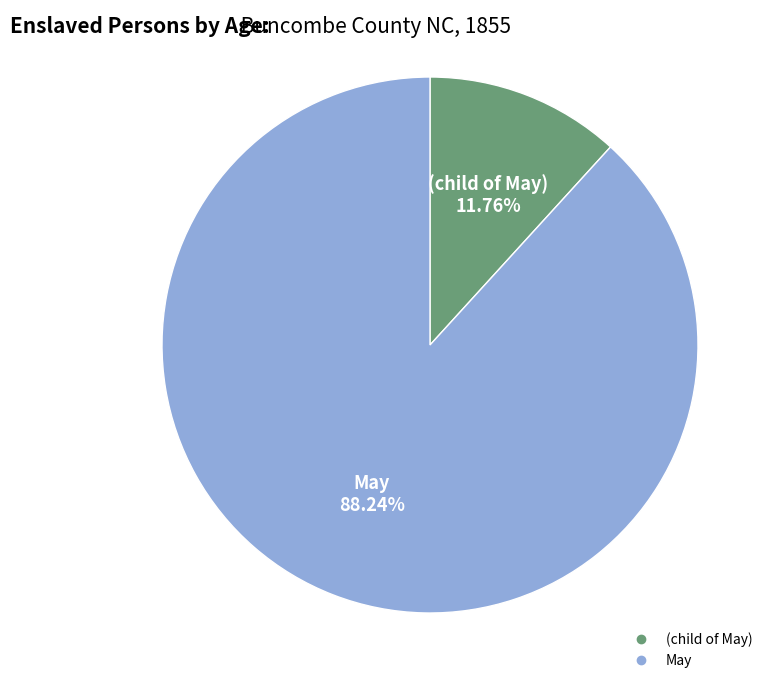

Does (child of May) account for over 50% of the chart?

No